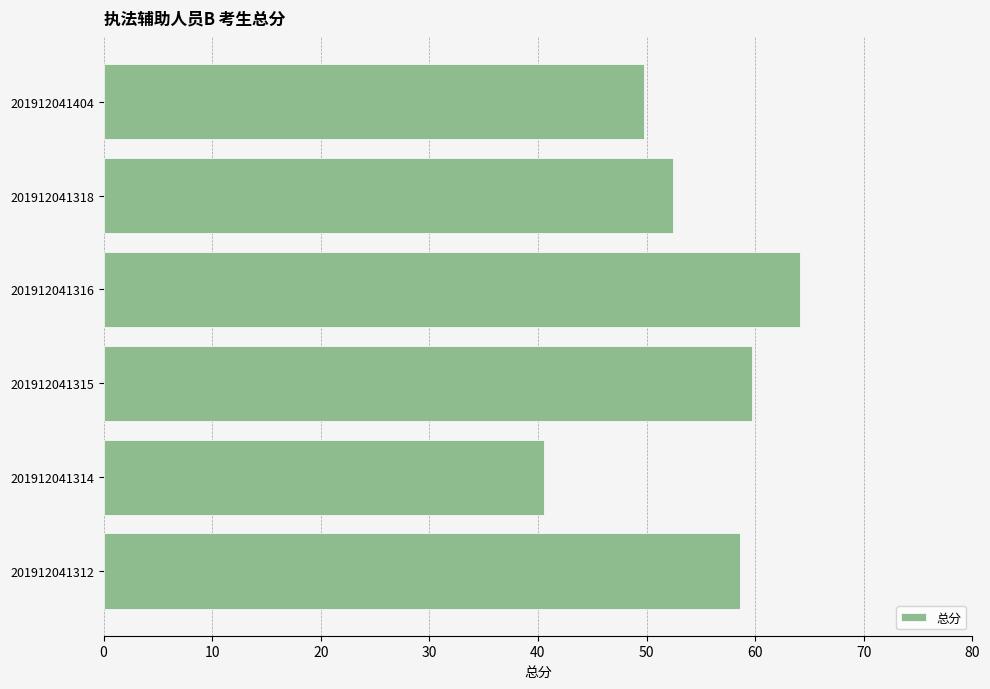

How many series are shown in this chart?

1